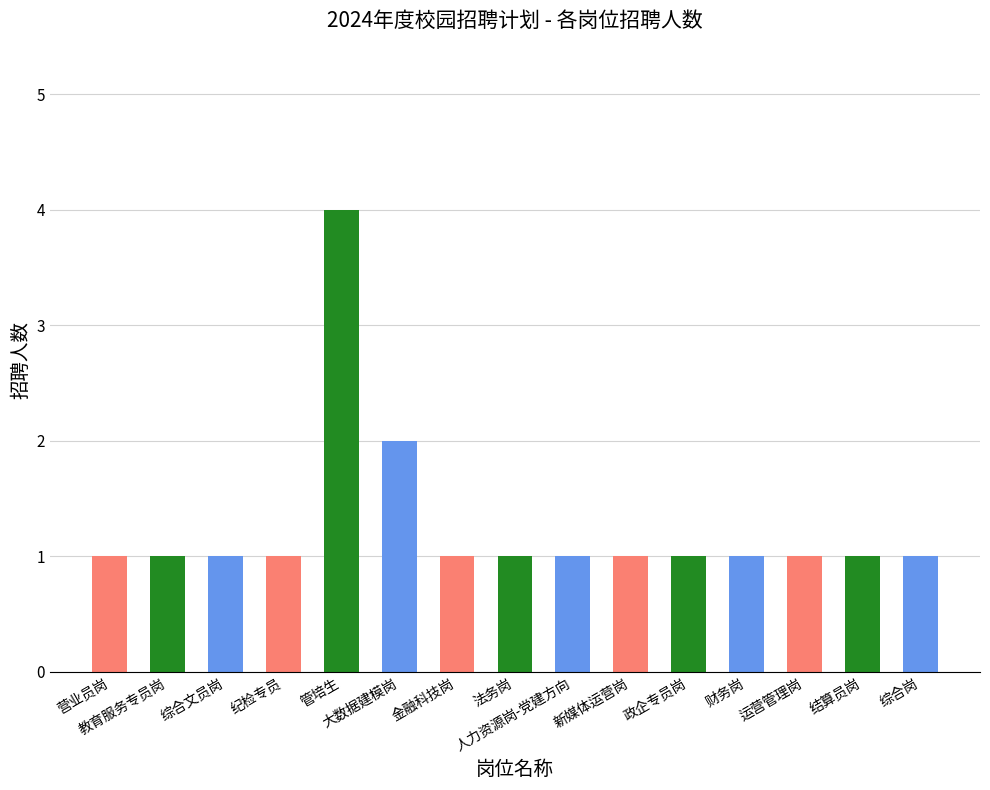

How many categories are shown in the chart?

15